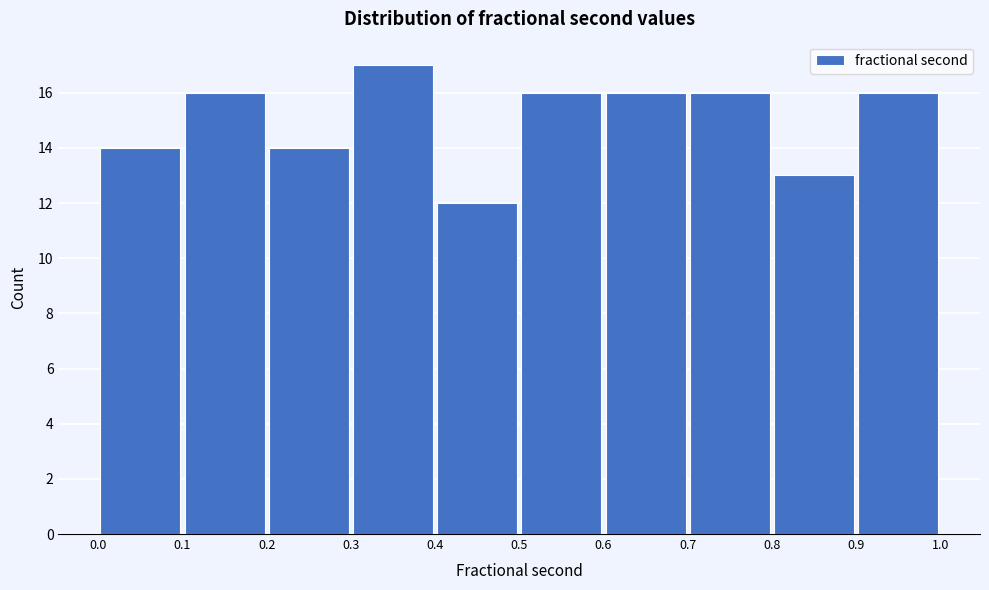

Reading left to right, transcribe this chart: for each bar, give the range it covers on the x-axis and its height. The values are not printed on the chart, so give them approximately, as read against the axis.

0.0 to 0.1: 14
0.1 to 0.2: 16
0.2 to 0.3: 14
0.3 to 0.4: 17
0.4 to 0.5: 12
0.5 to 0.6: 16
0.6 to 0.7: 16
0.7 to 0.8: 16
0.8 to 0.9: 13
0.9 to 1.0: 16